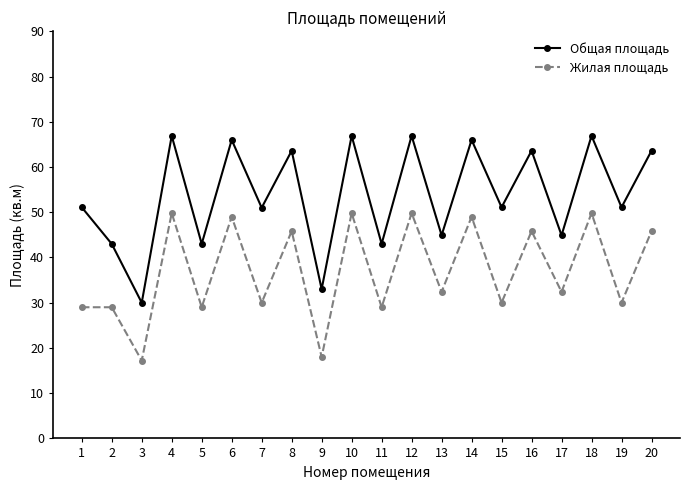

At how many categories does at least one series exceed 41?

18